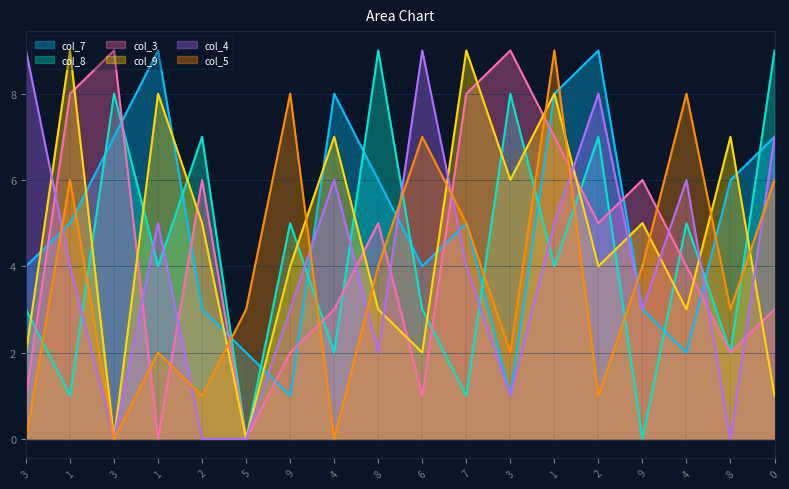

How many interior local peaks does the col_7 series have?

4